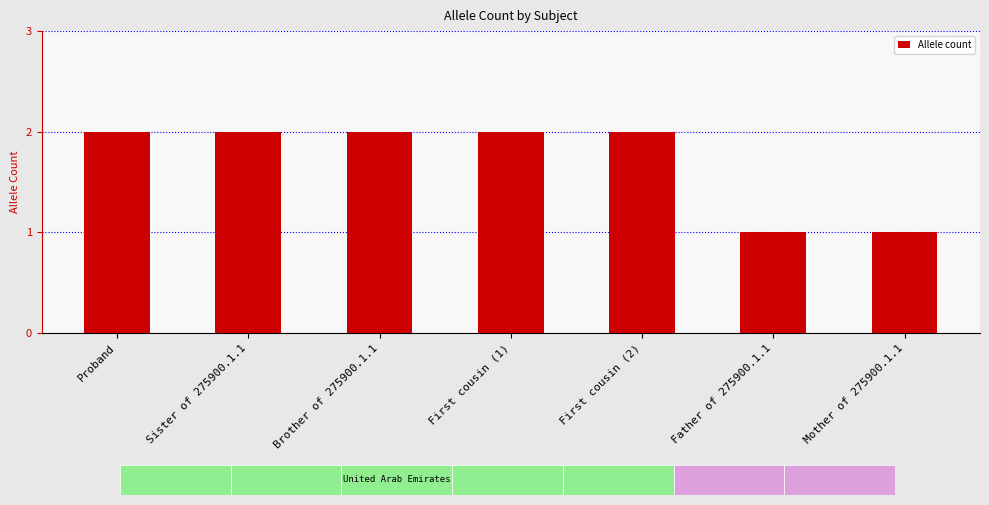

What is the label of the 6th bar from the left?

Father of 275900.1.1